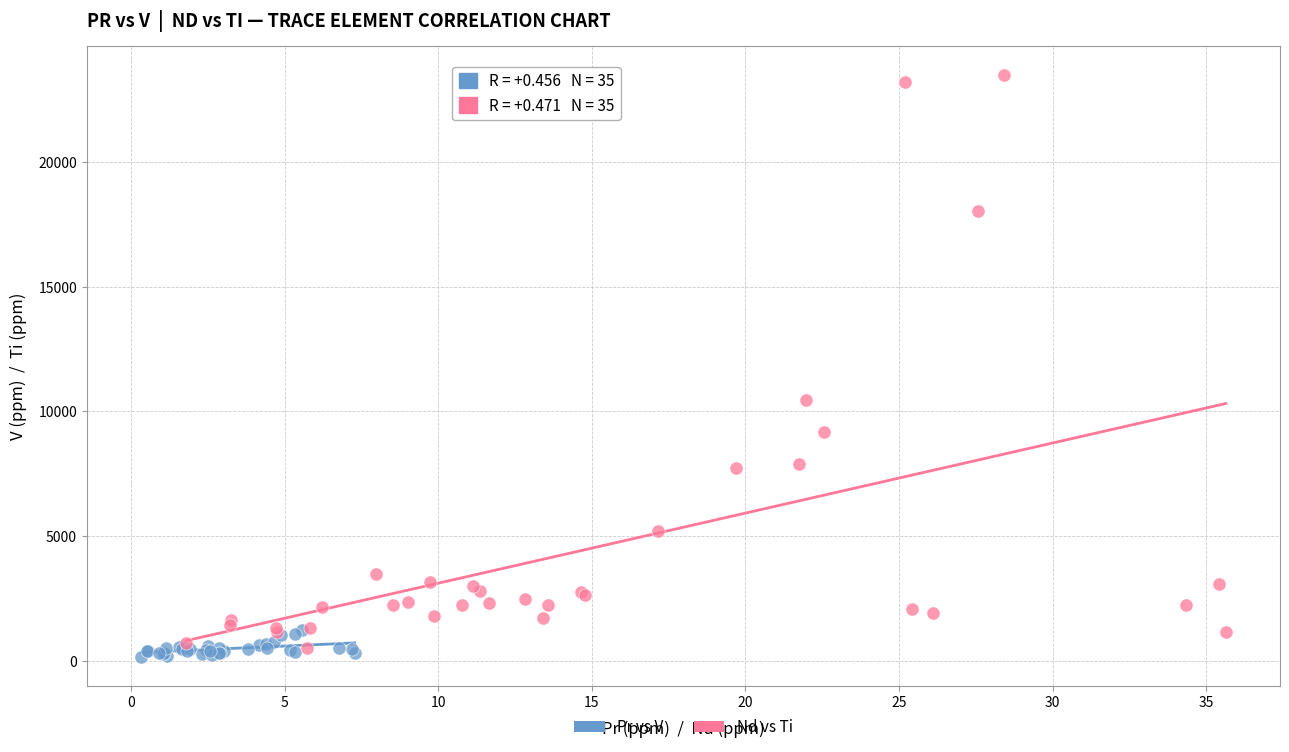

Which series reaches the maximum Y coordinate?

Nd vs Ti